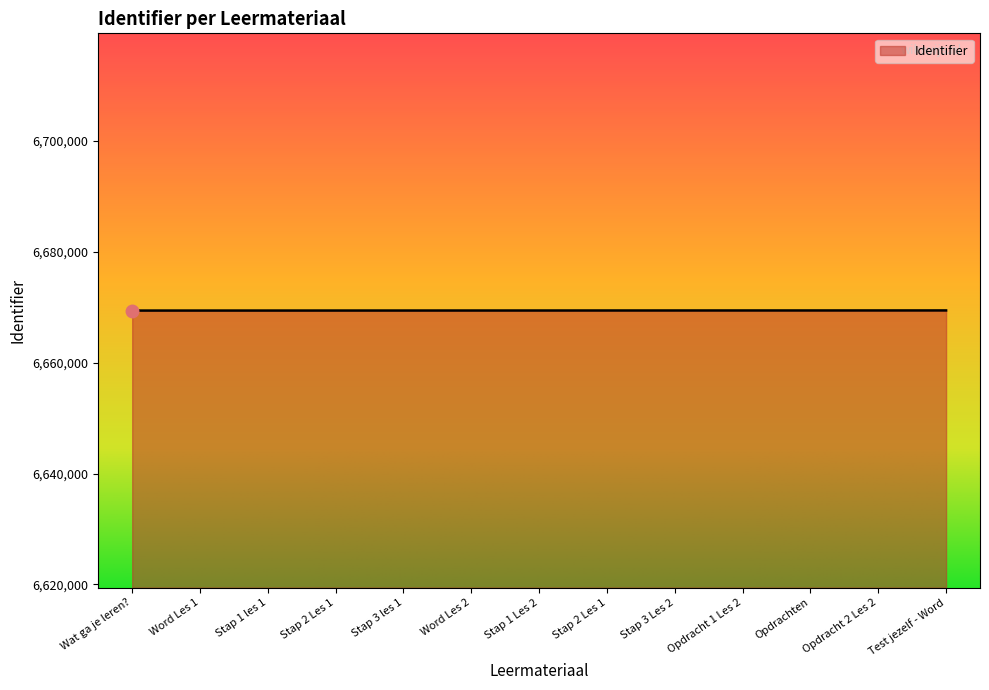

What is the change in value from Opdracht 1 Les 2 to Opdracht 2 Les 2?

+3